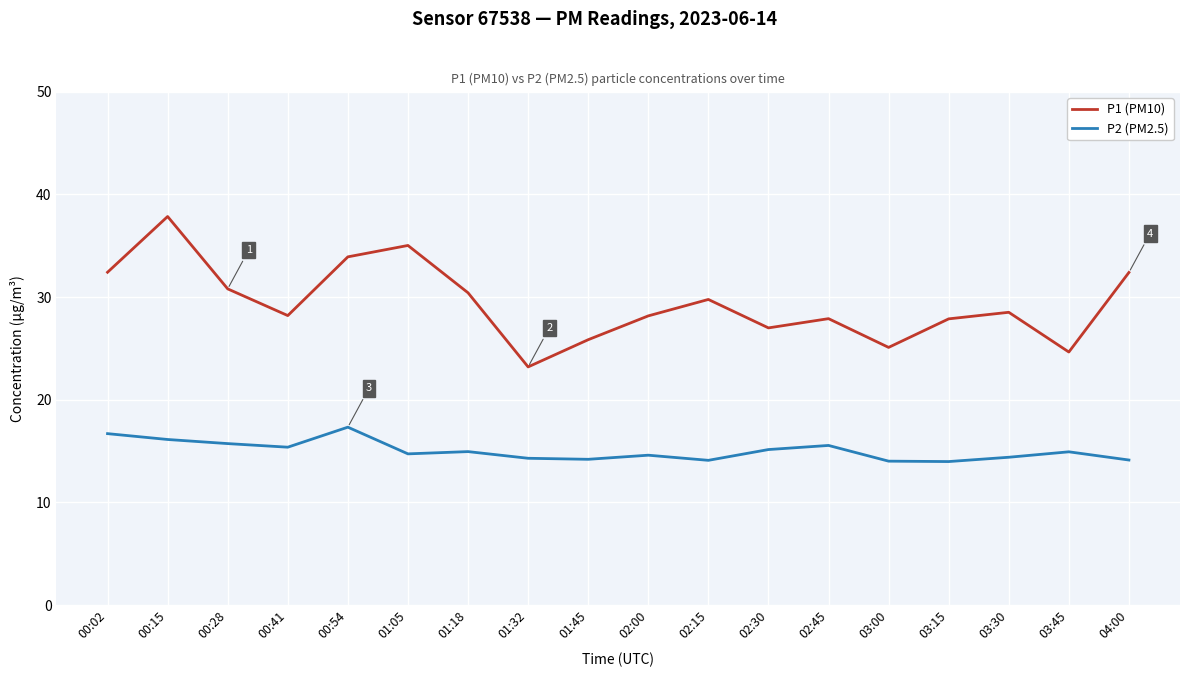

True or false: P1 (PM10) and P2 (PM2.5) cross at least once.

False